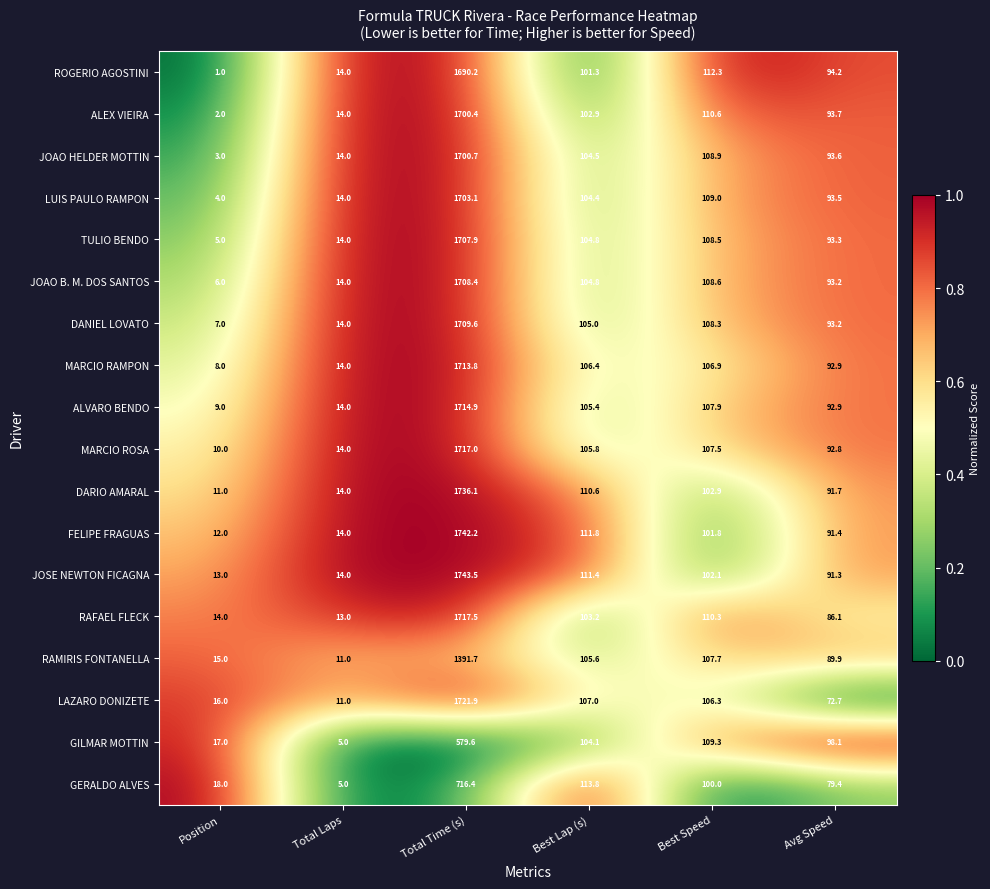

What is the sum of all MARCIO RAMPON values?

2042.0